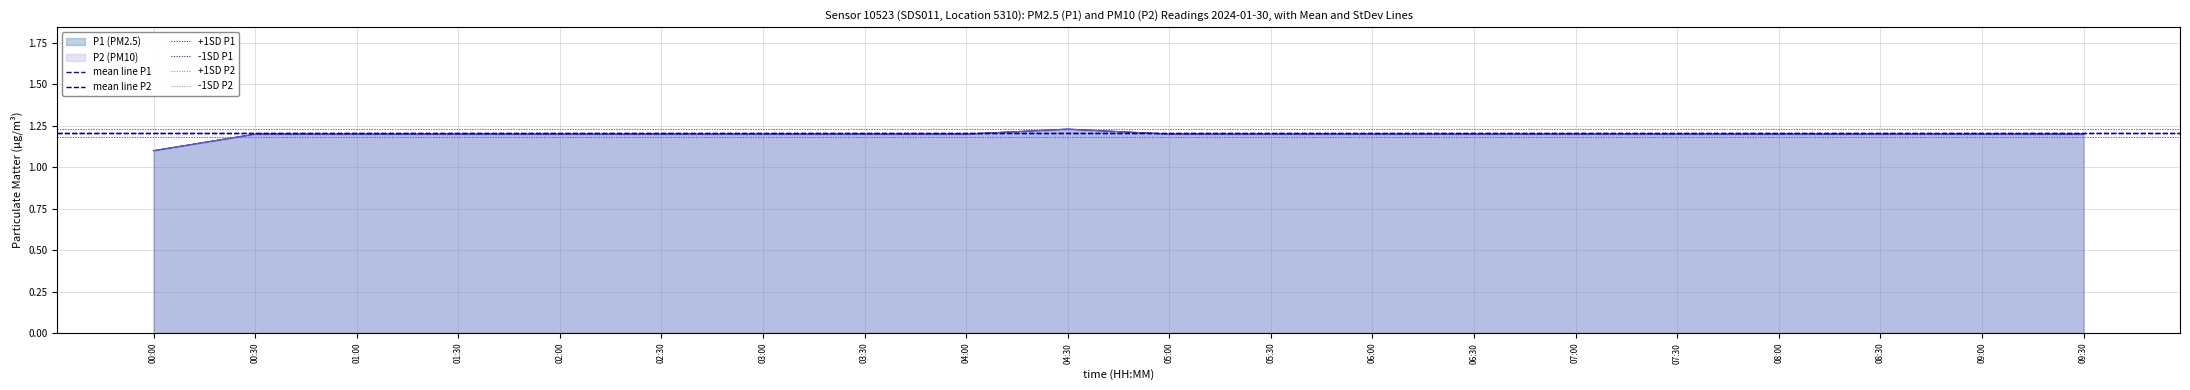

At 00:30, list the series in order from smallest to largest.

-1SD P1, -1SD P2, mean line P1, mean line P2, +1SD P1, +1SD P2